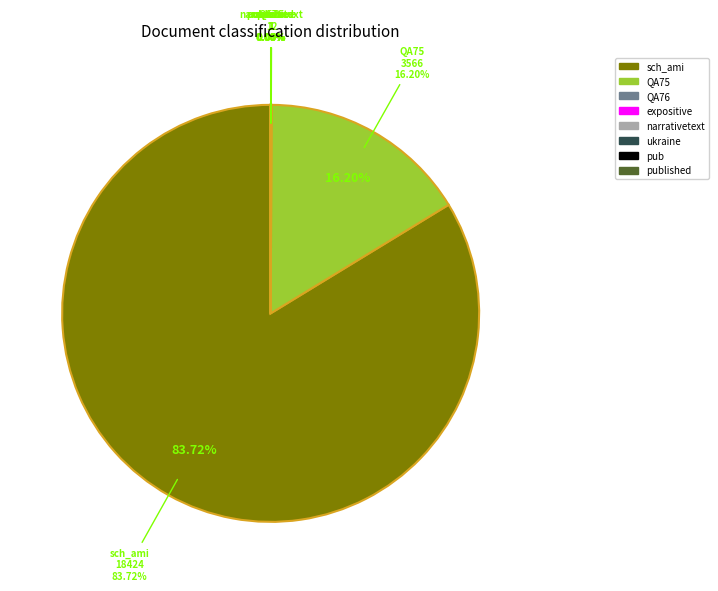

Is narrativetext the majority of the pie?

No